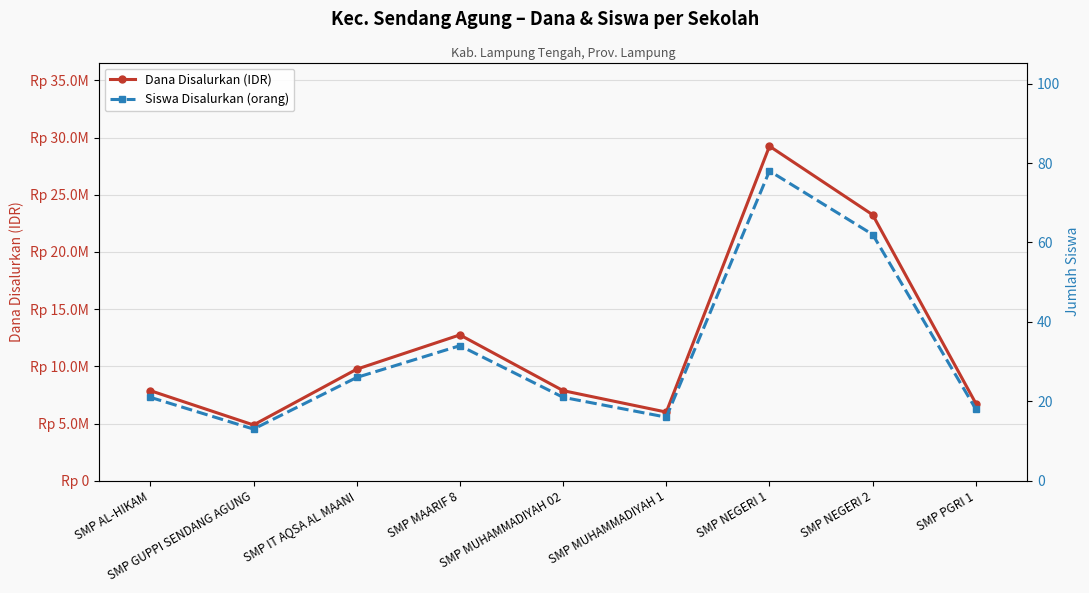

Is it true that Siswa Disalurkan (orang) equals 13 at SMP NEGERI 2?

False